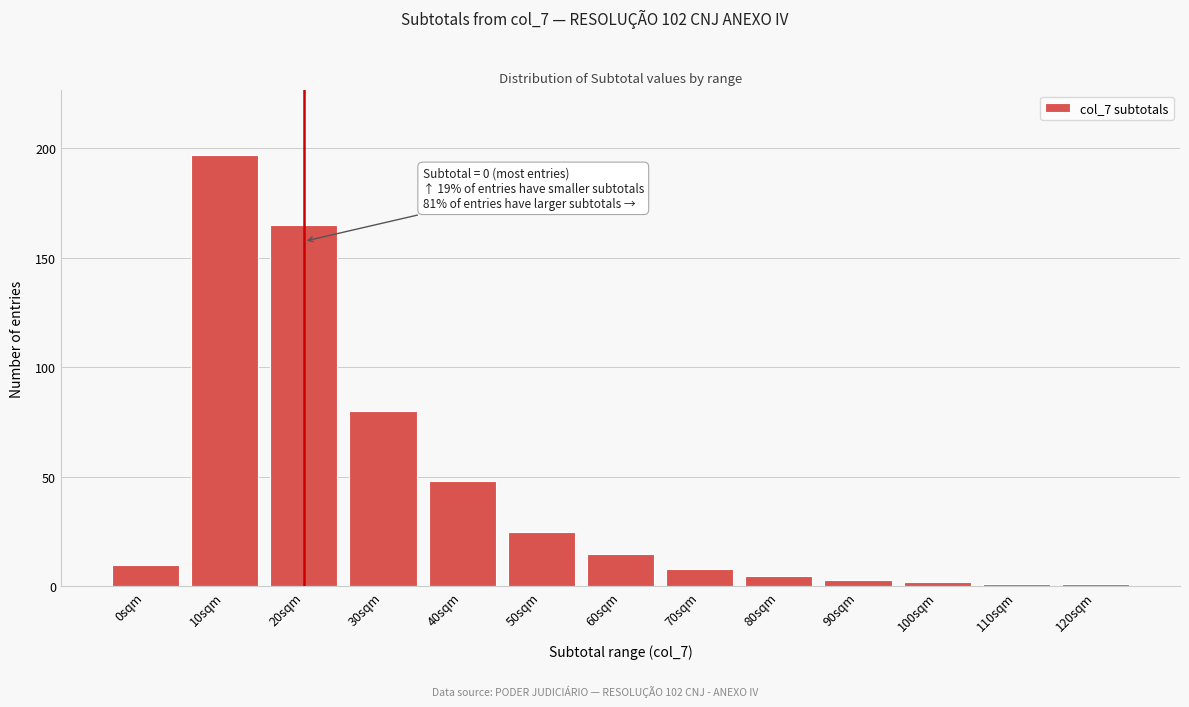

Reading left to right, what are all the values shown in this chart?

10	197	165	80	48	25	15	8	5	3	2	1	1